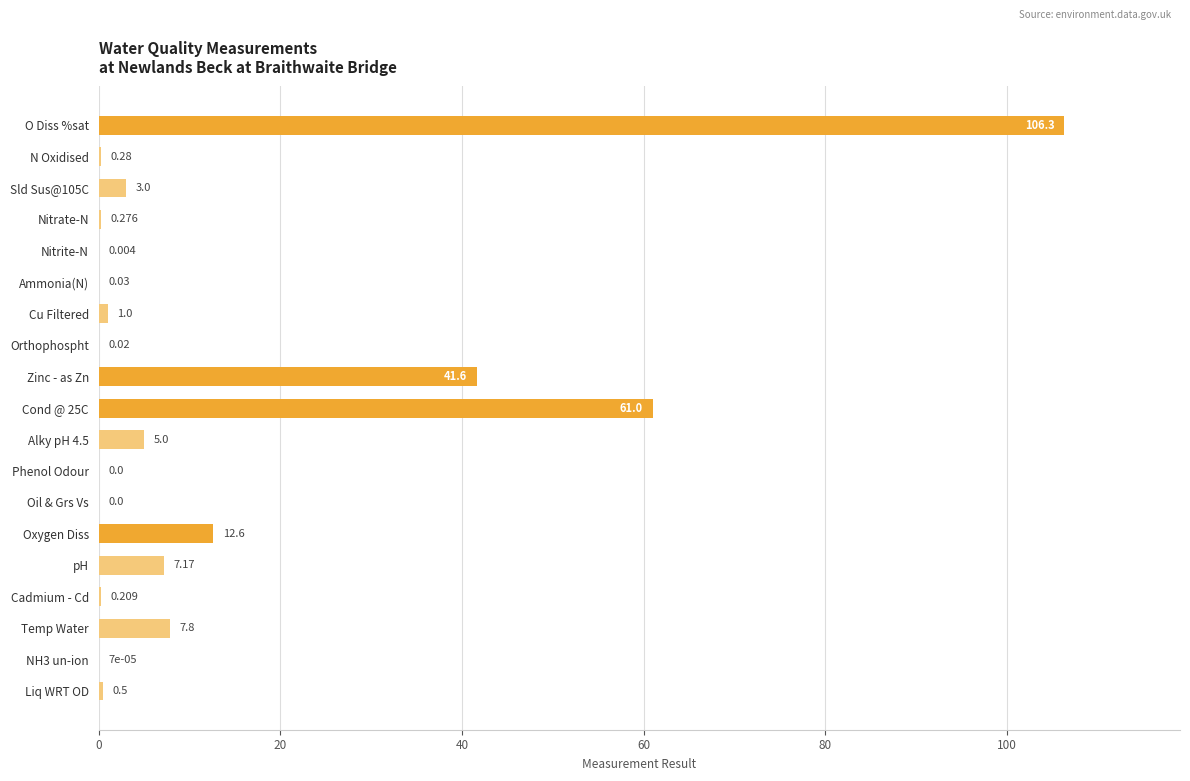

Between Oxygen Diss and Ammonia(N), which is larger?

Oxygen Diss